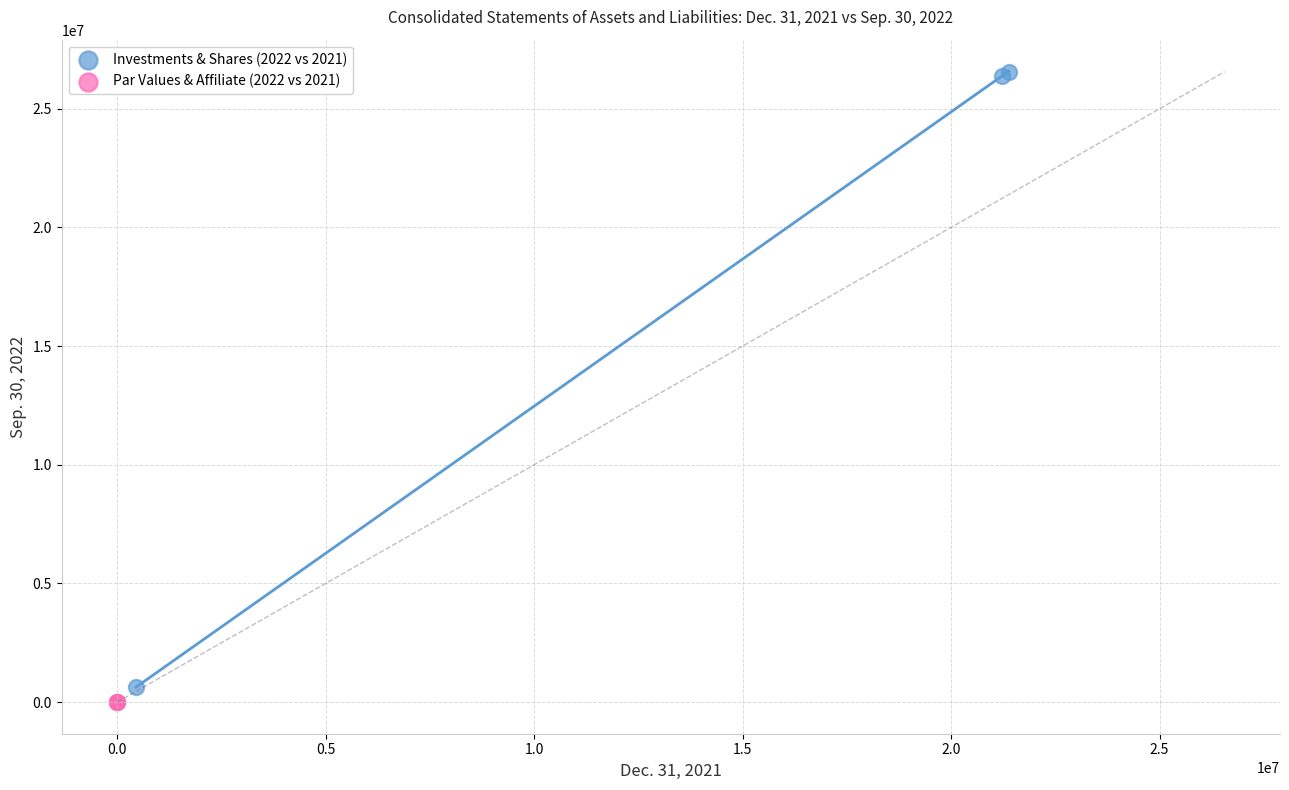

Which series reaches the minimum Y coordinate?

Par Values & Affiliate (2022 vs 2021)